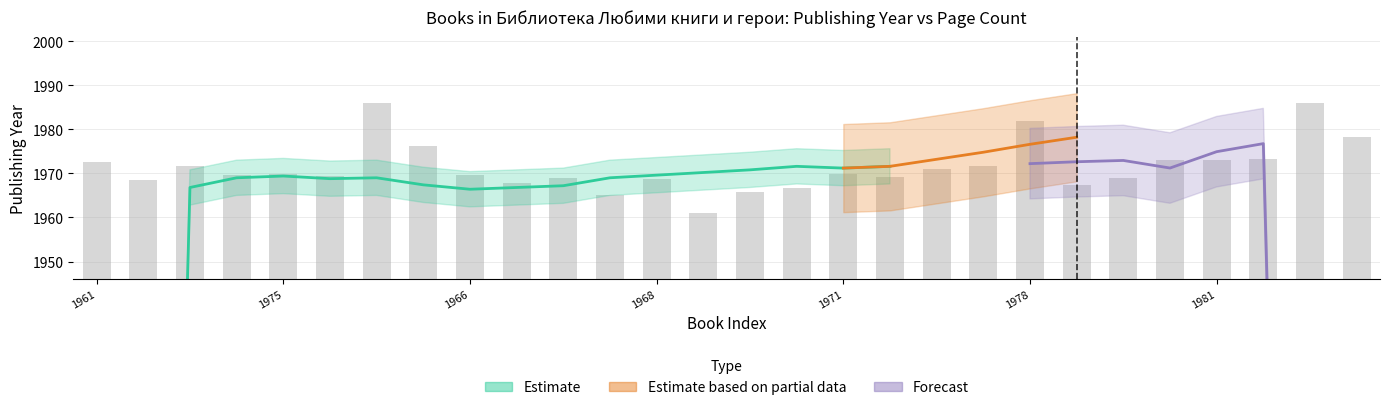

Which label corresponds to the largest value in the chart?

26